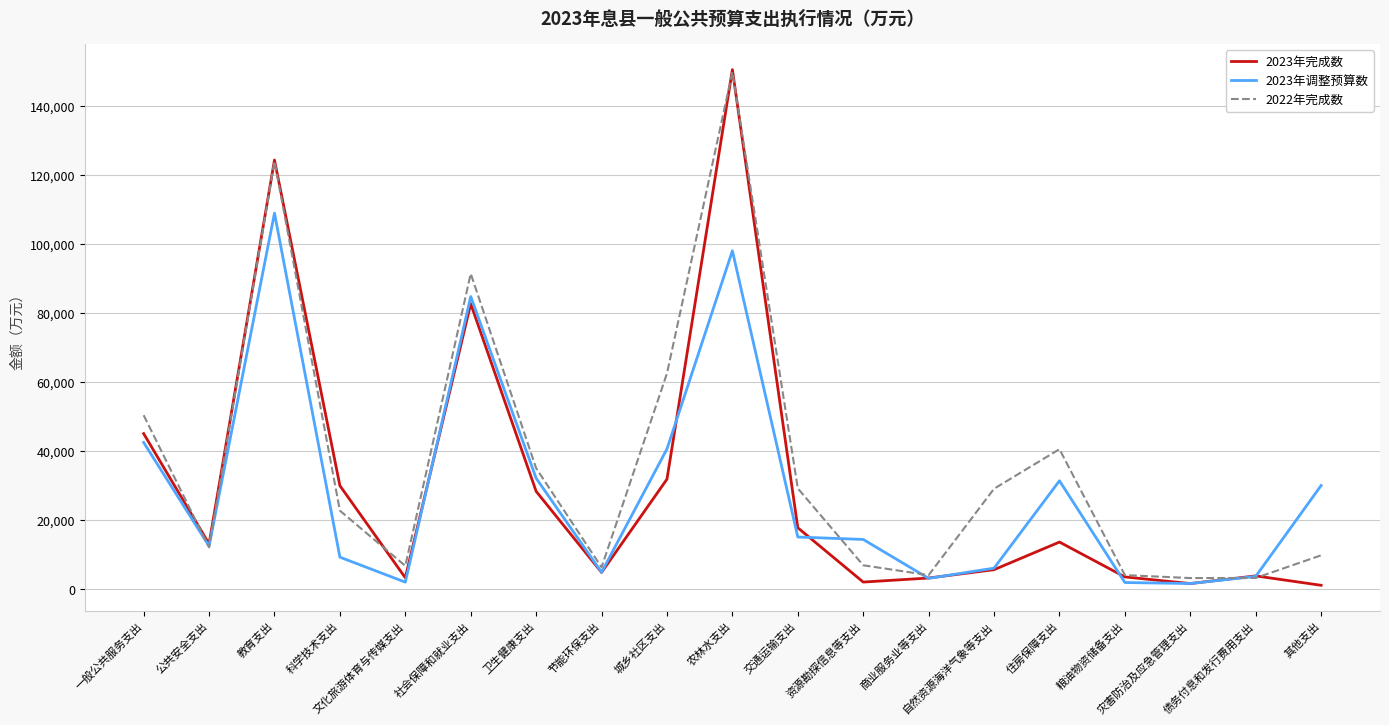

Which series has the largest range (max minus min)?

2023年完成数